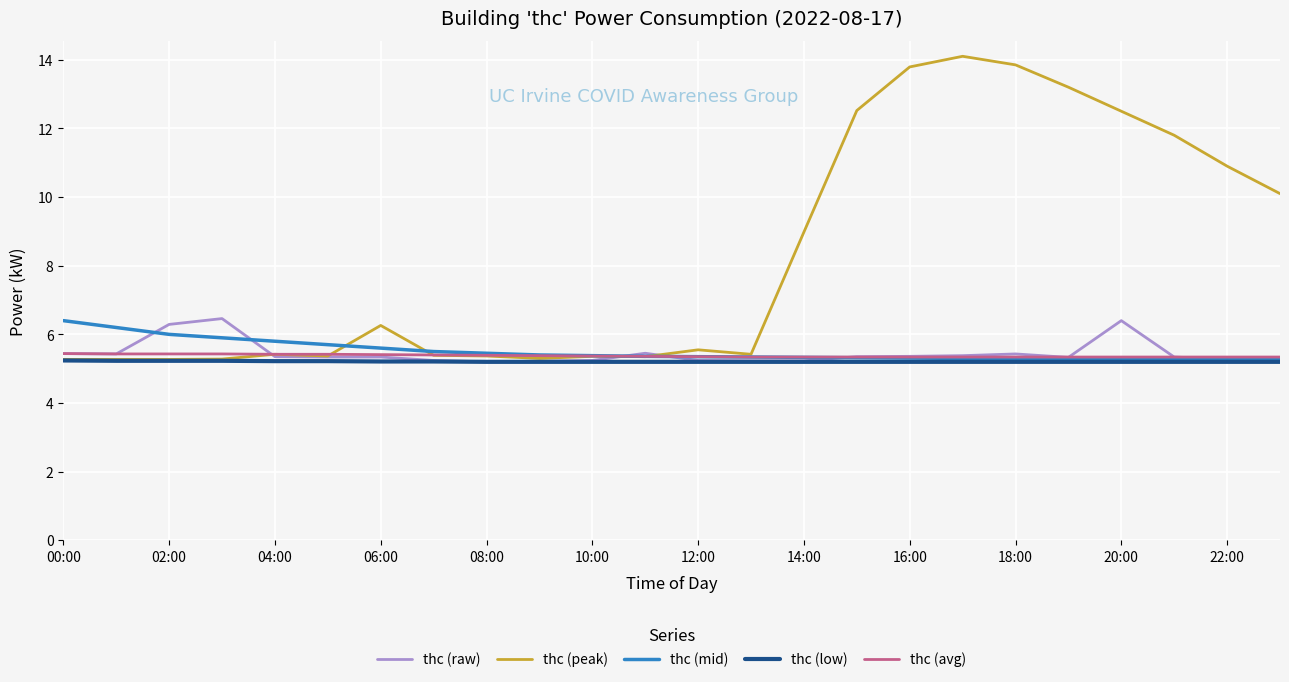

What is the highest value of the thc (avg) series?

5.4